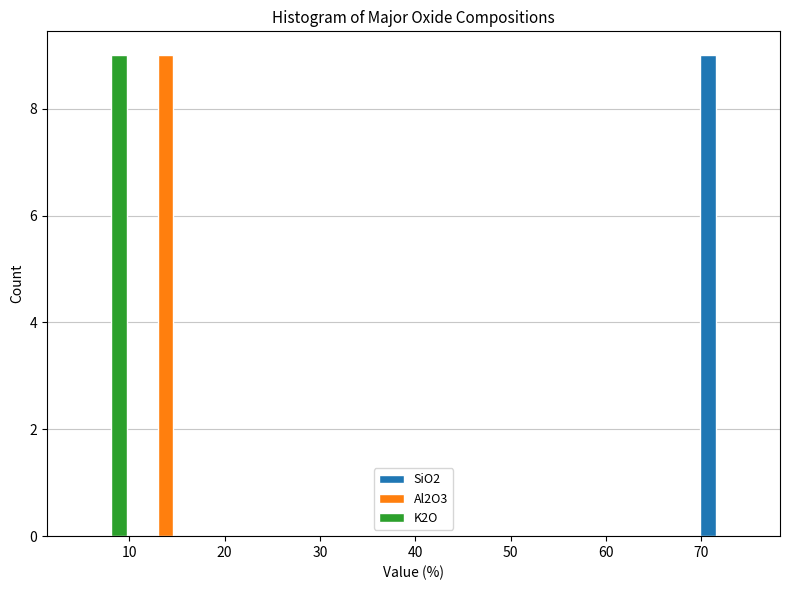

Reading left to right, list every range on the x-axis with the height of the bar of each series over it. Neither the bar edges nor the heights are printed on the chart, so give them approximately, as read against the axes.

4 to 11: SiO2=0	Al2O3=0	K2O=9
11 to 17: SiO2=0	Al2O3=9	K2O=0
17 to 24: SiO2=0	Al2O3=0	K2O=0
24 to 30: SiO2=0	Al2O3=0	K2O=0
30 to 37: SiO2=0	Al2O3=0	K2O=0
37 to 43: SiO2=0	Al2O3=0	K2O=0
43 to 50: SiO2=0	Al2O3=0	K2O=0
50 to 56: SiO2=0	Al2O3=0	K2O=0
56 to 63: SiO2=0	Al2O3=0	K2O=0
63 to 69: SiO2=0	Al2O3=0	K2O=0
69 to 76: SiO2=9	Al2O3=0	K2O=0